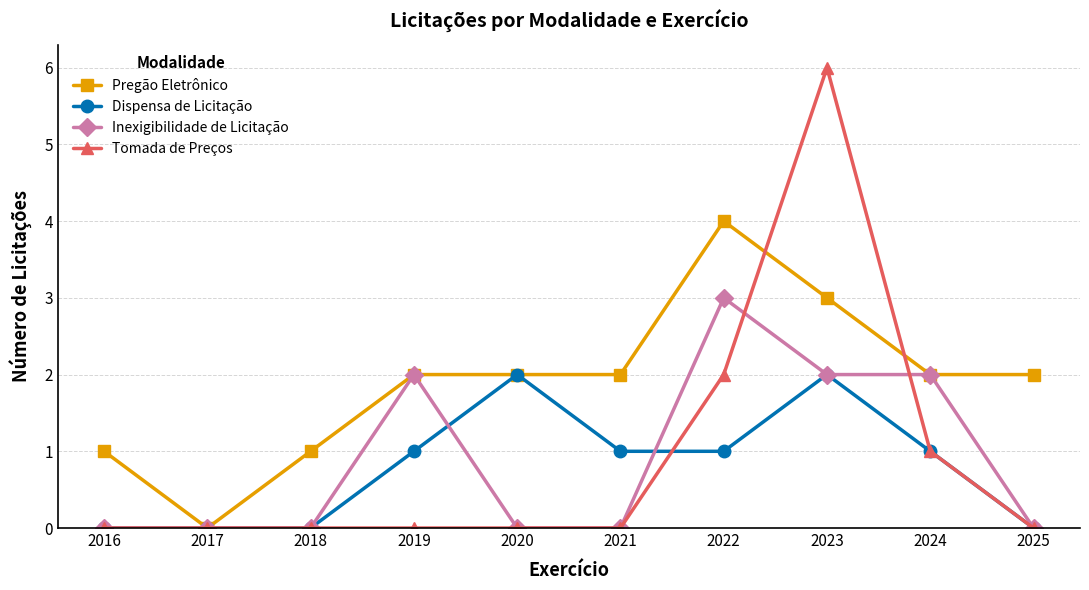

What is the total value across all series at 2019?

5